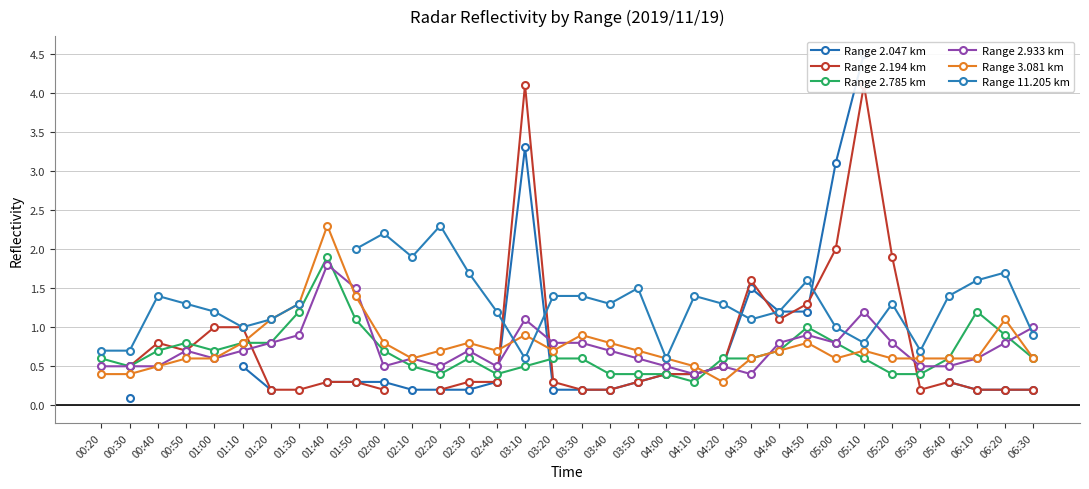

At which category is the sum across all series the highest?

05:10